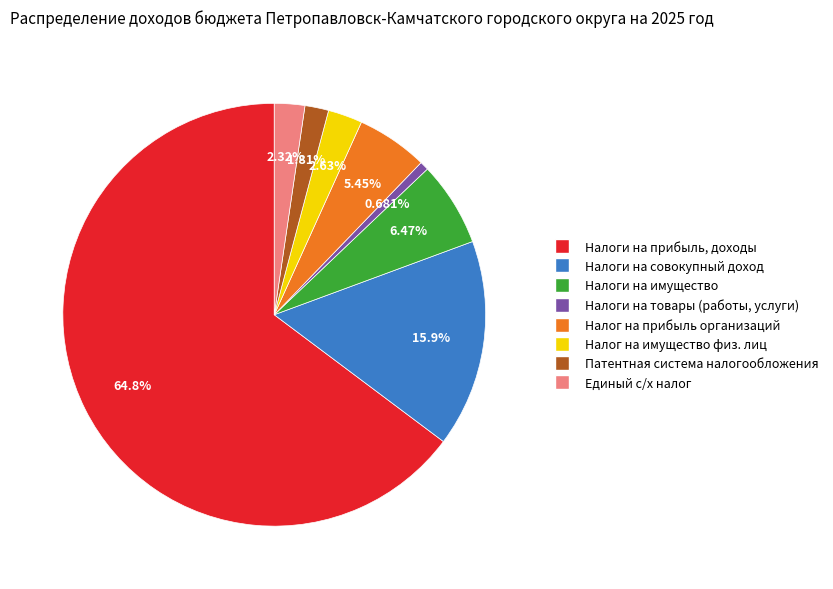

How many slices are in this pie chart?

8